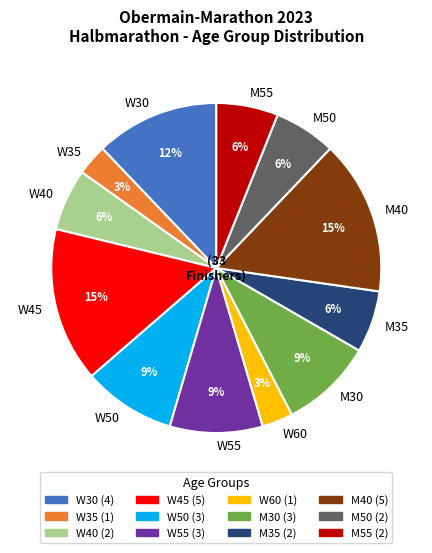

To the nearest percent, what is the difference between the largest and smallest slice percentages?

12%